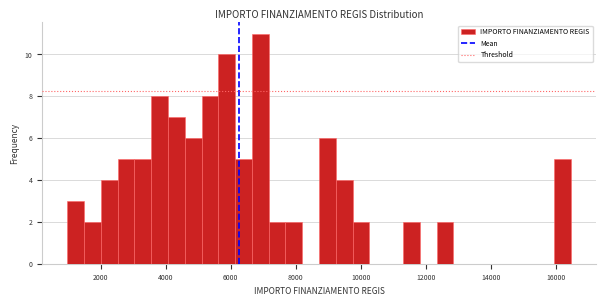

Read against the x-axis, roughly where is the centre of the tallest bar?

7000